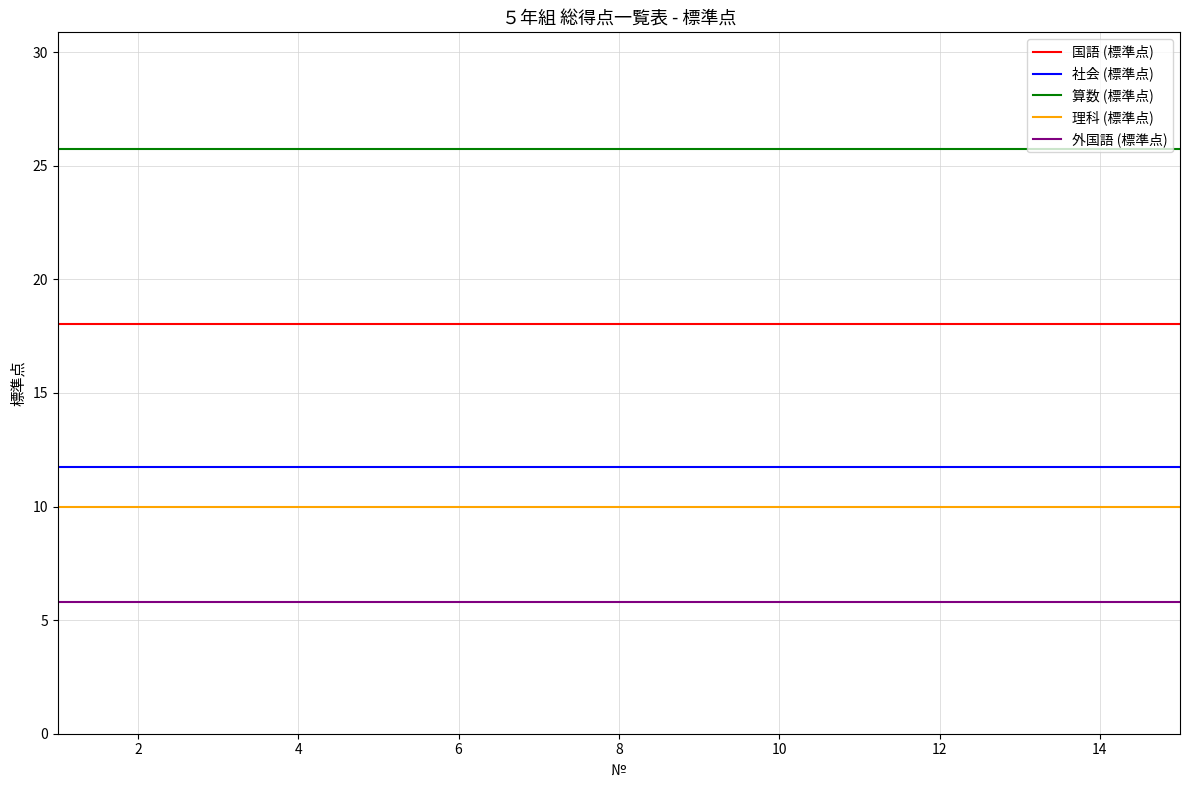

Does the chart display data point markers on the line(s)?

No